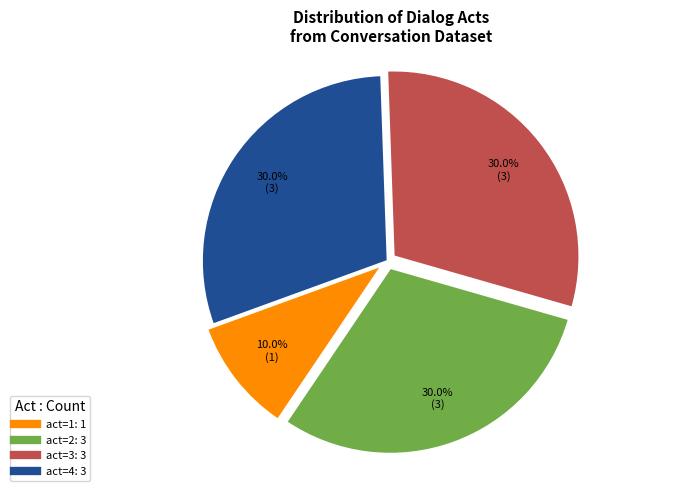

Does act=4 account for over 50% of the chart?

No